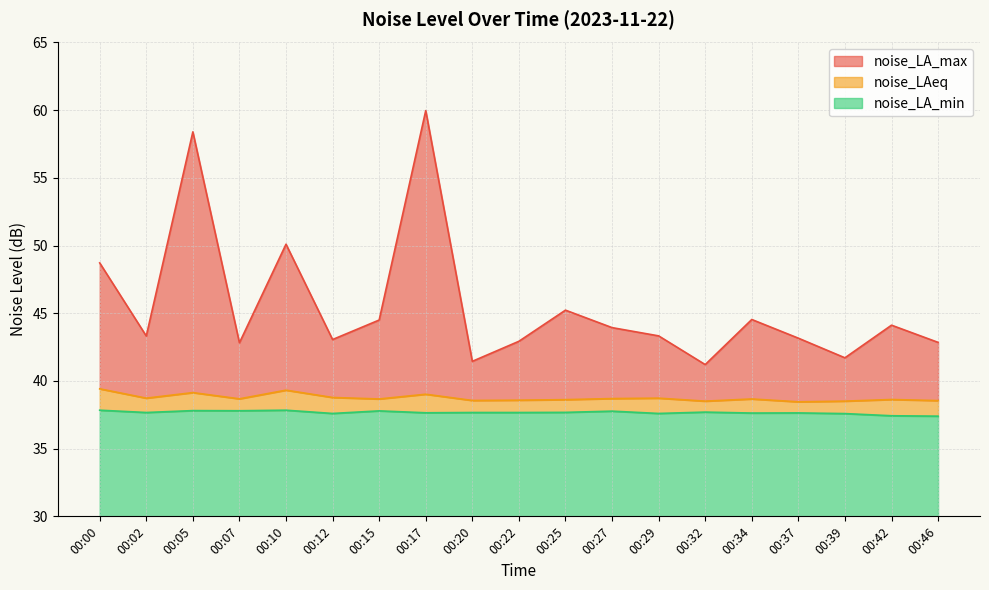

List the series in order of their peak value, lowest first.

noise_LA_min, noise_LAeq, noise_LA_max